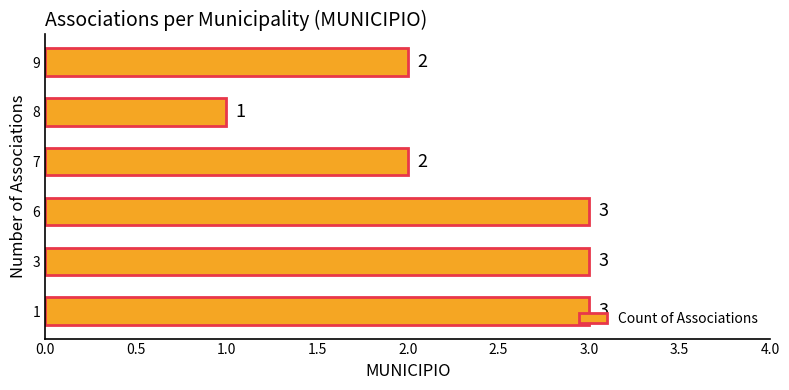

What is the sum of the values at 3 and 8?

4